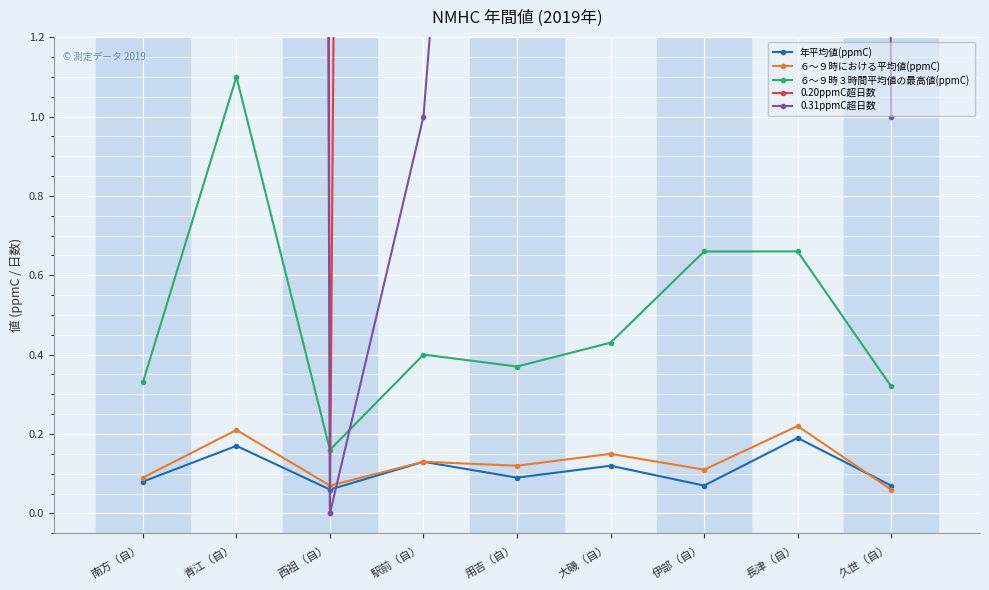

What is the spread (max minus min) of values at 青江（自）?

143.8